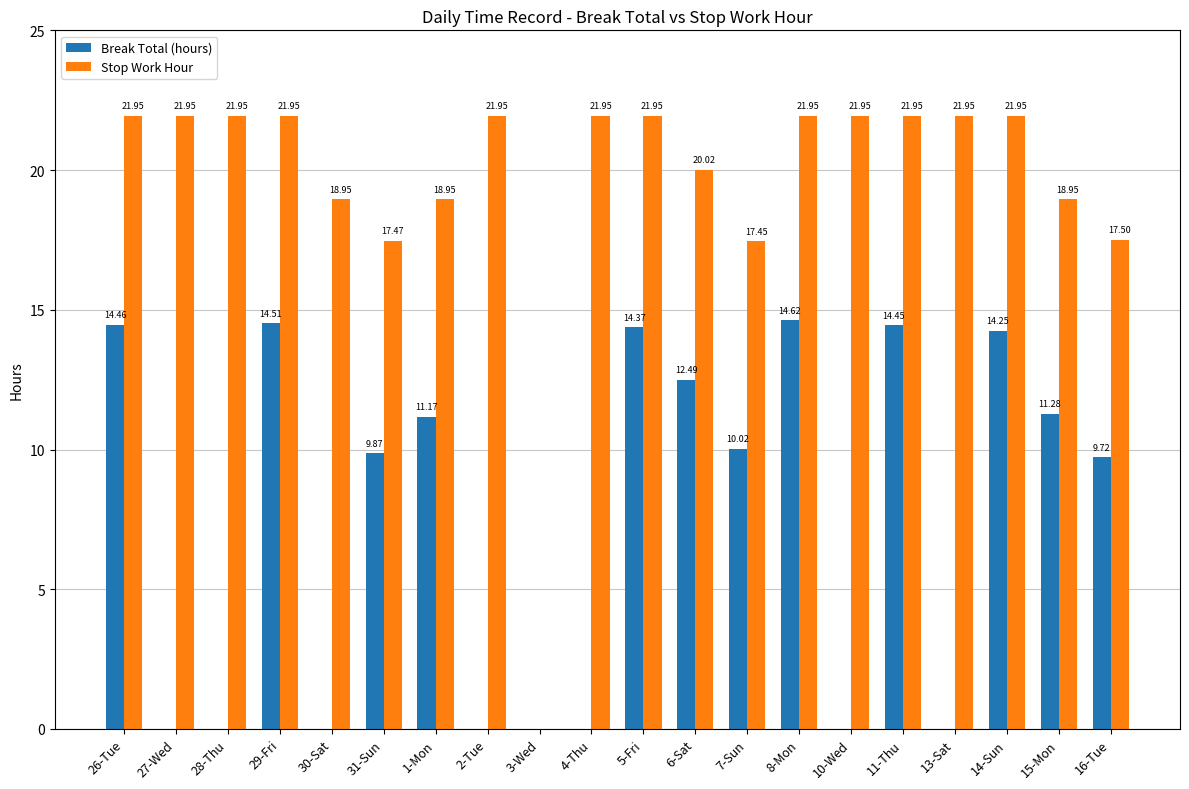

Which series has the largest total across all categories?

Stop Work Hour